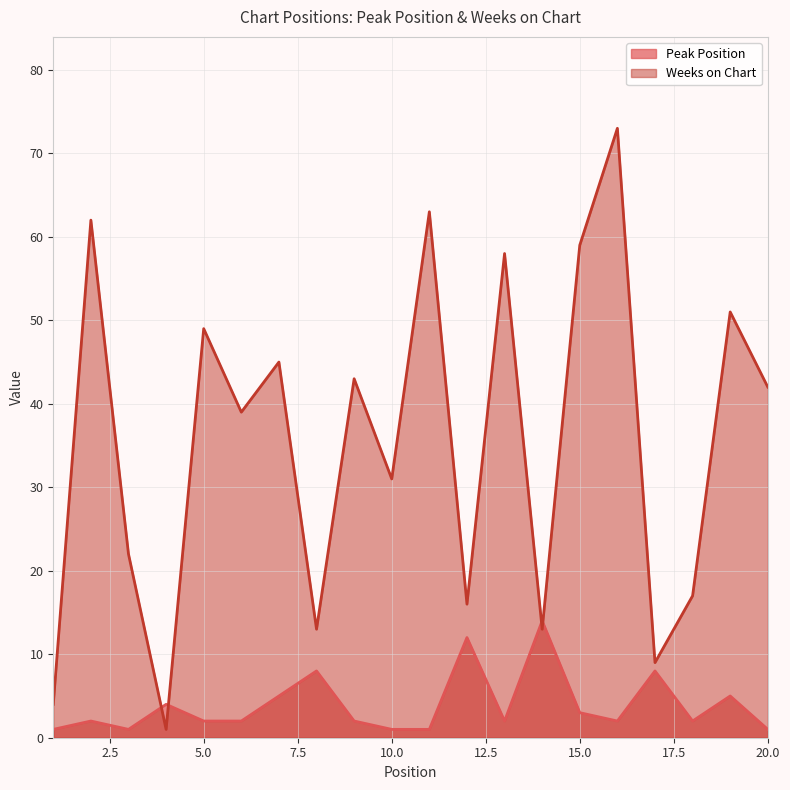

What is the difference between the maximum and minimum values in the Peak Position series?

13